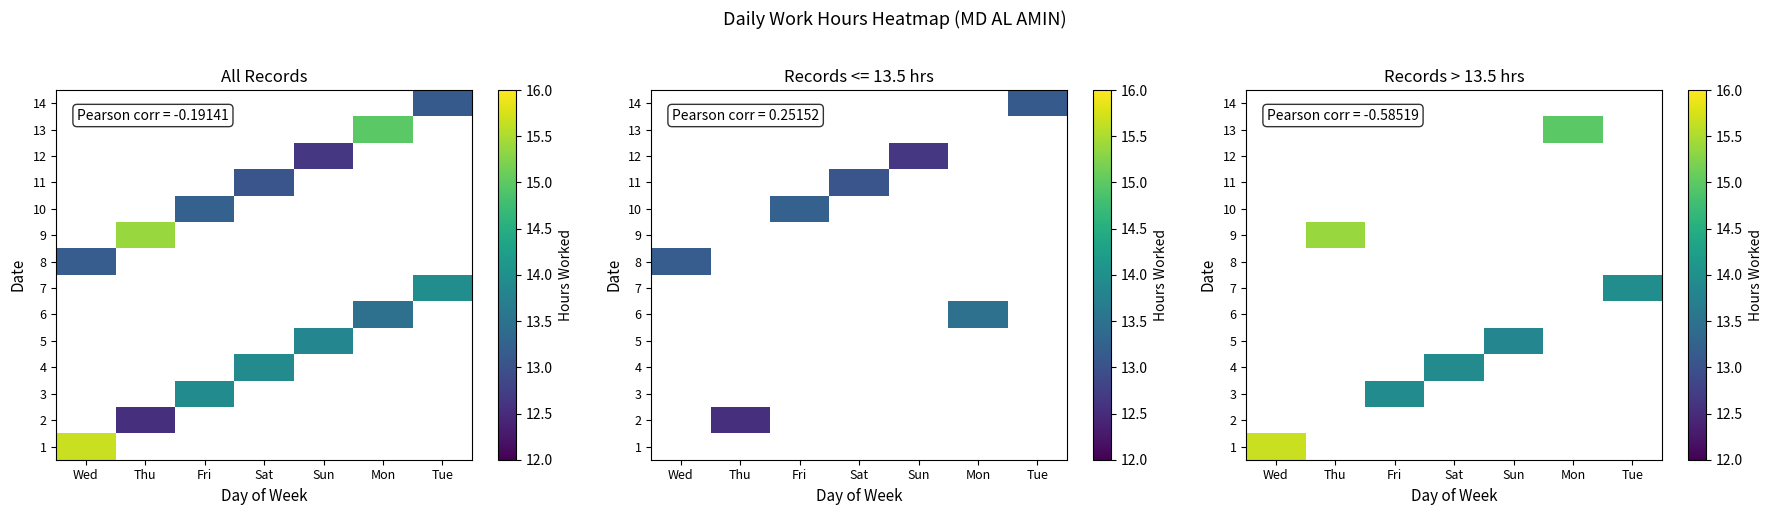

Rank the categories by 9 value from lowest to highest.

Wed, Fri, Sat, Sun, Mon, Tue, Thu